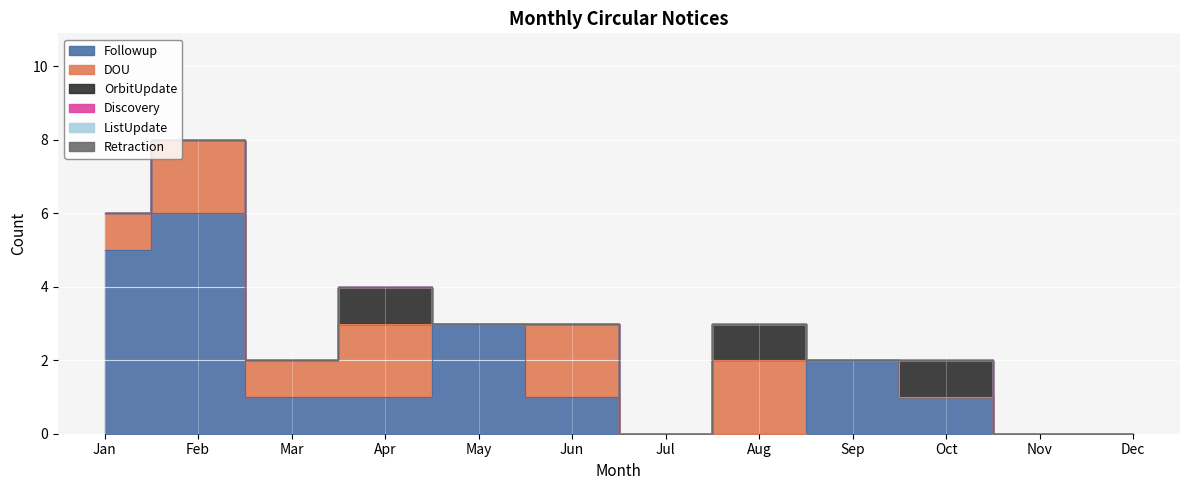

At which label does Discovery reach its peak?

Jan